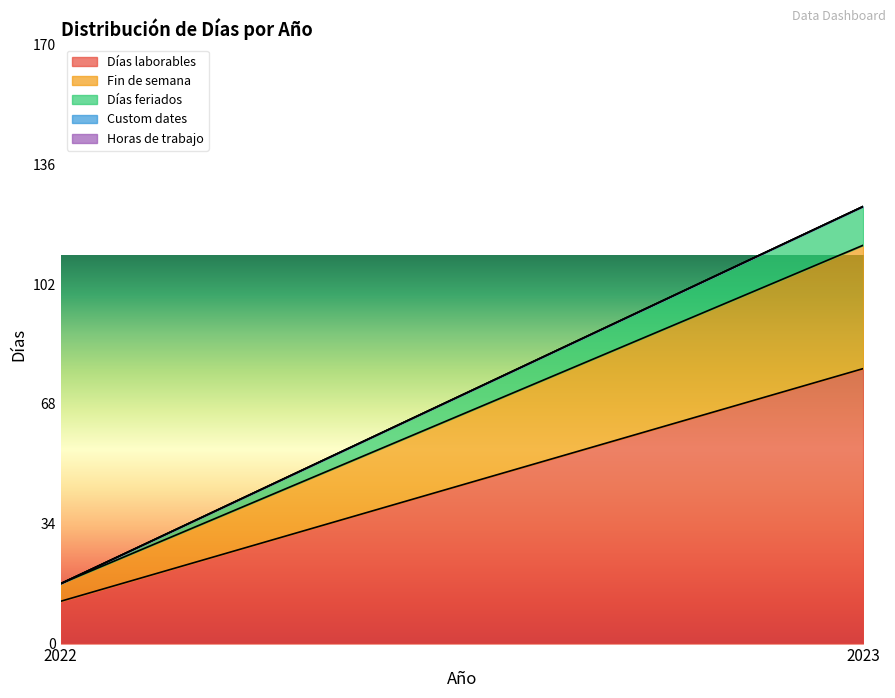

True or false: Custom dates has a value of 0 at 2023.

True